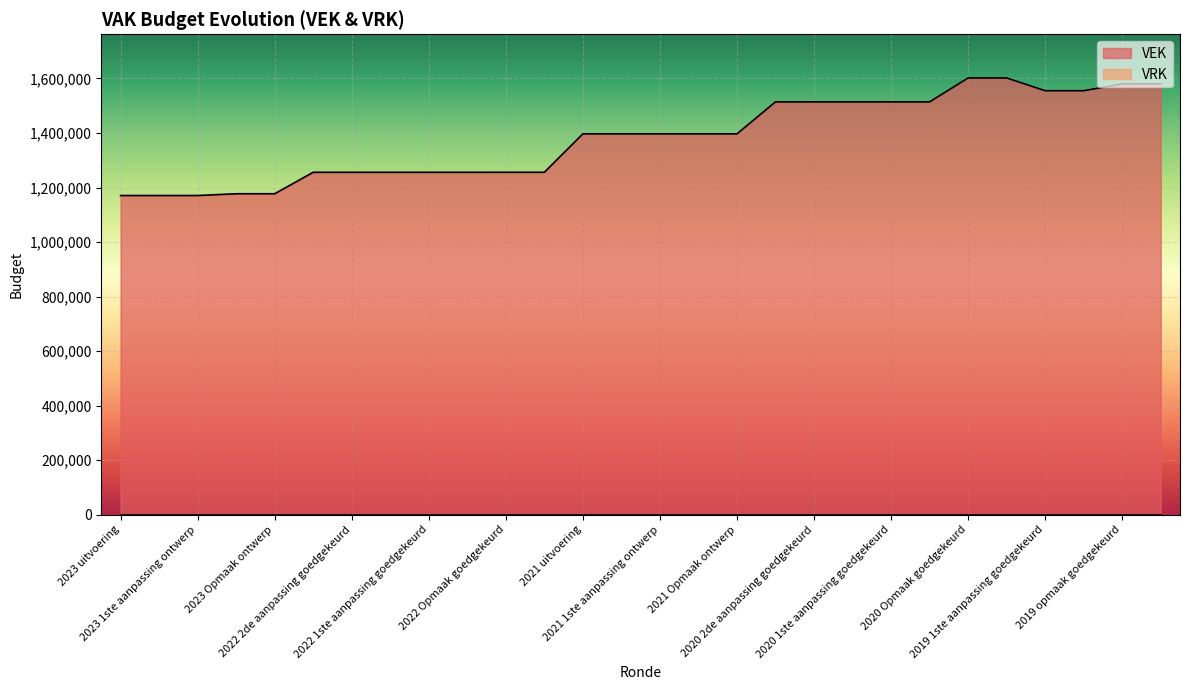

What is the minimum value for VEK?

1170607